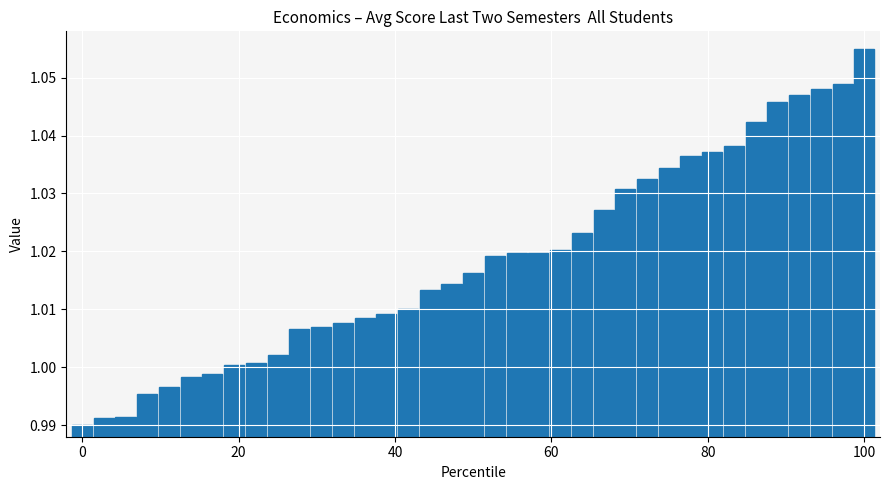

How many data points are above 1?

30